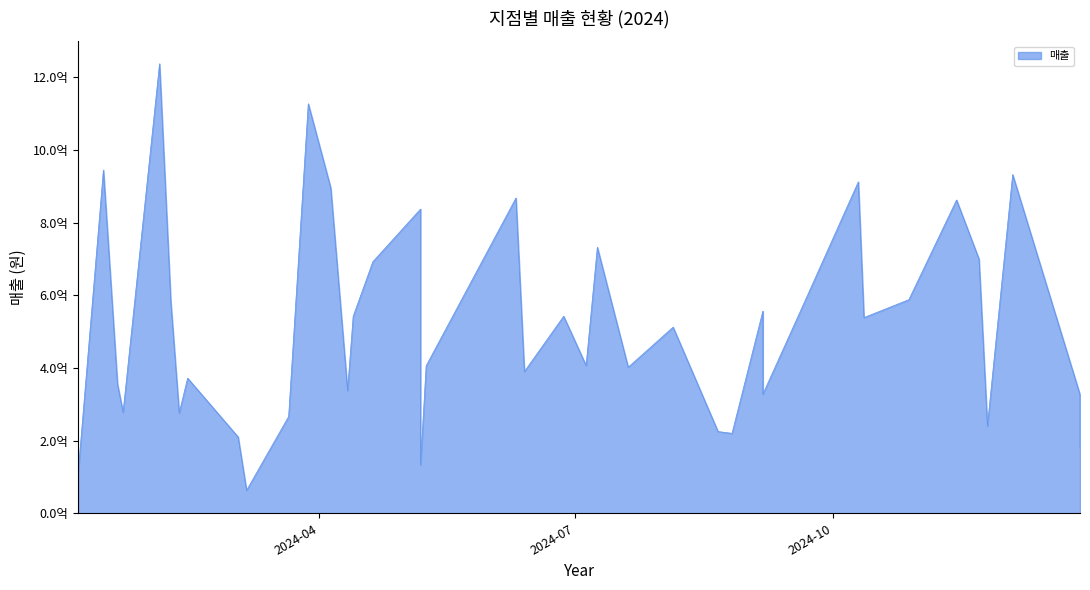

True or false: the data shows 547041658 at 17.

False